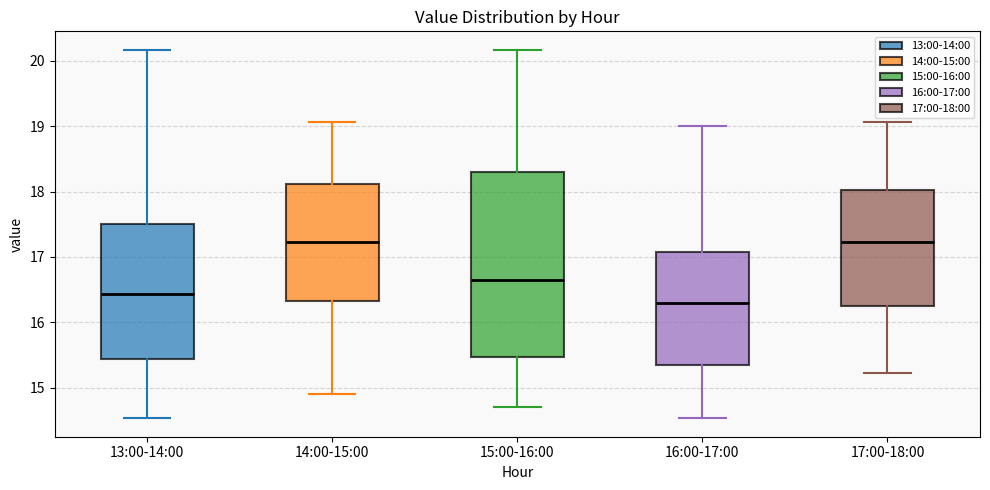

Reading left to right, read every box against the y-axis: the position of its median line, the range the box covers, and the ends of its whiskers. The values are not printed on the chart, so give them approximately, as read against the axis.

13:00-14:00: median 16.4, box 15.4 to 17.5, whiskers 14.5 to 20.2
14:00-15:00: median 17.2, box 16.3 to 18.1, whiskers 14.9 to 19.1
15:00-16:00: median 16.7, box 15.5 to 18.3, whiskers 14.7 to 20.2
16:00-17:00: median 16.3, box 15.3 to 17.1, whiskers 14.5 to 19.0
17:00-18:00: median 17.2, box 16.2 to 18.0, whiskers 15.2 to 19.1